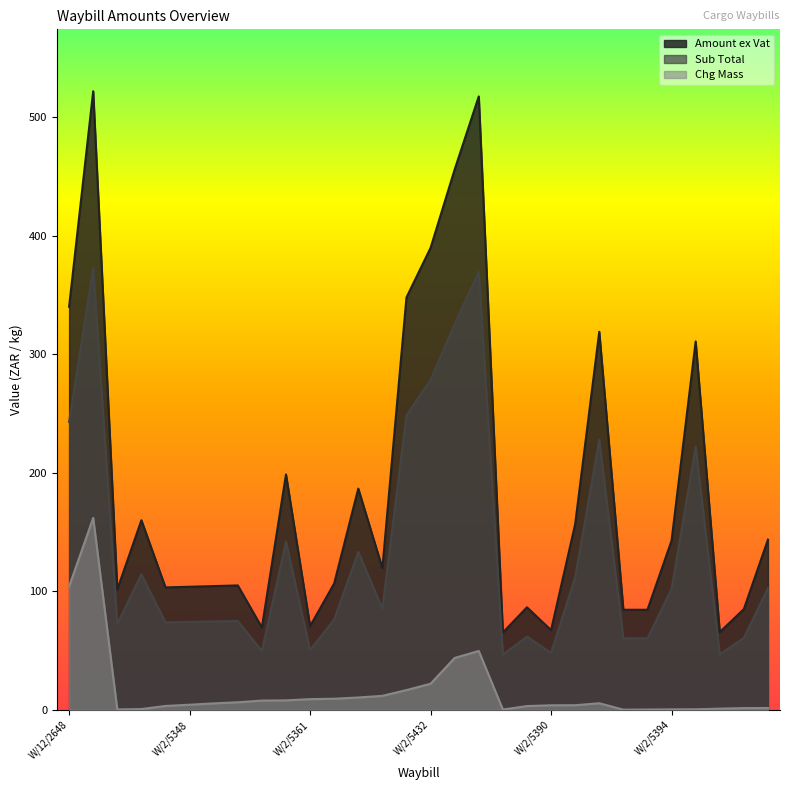

Read the Chg Mass value at W/2/5353.

5.5